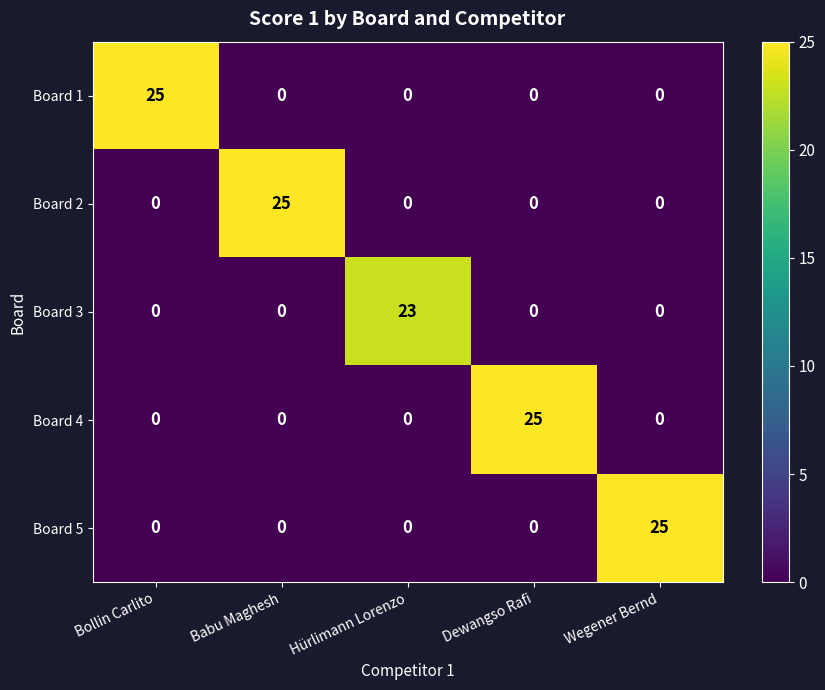

Is it true that Board 2 equals -15 at Bollin Carlito?

False